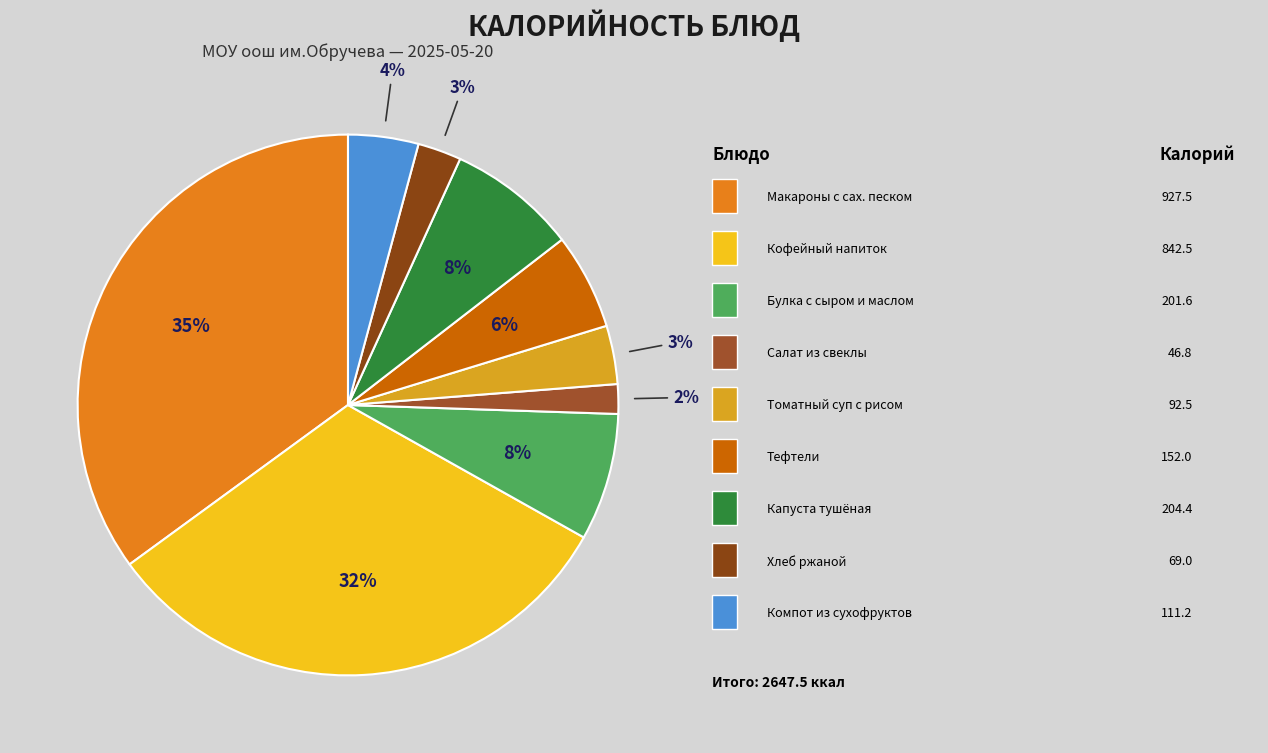

Is there a majority slice in this chart?

No